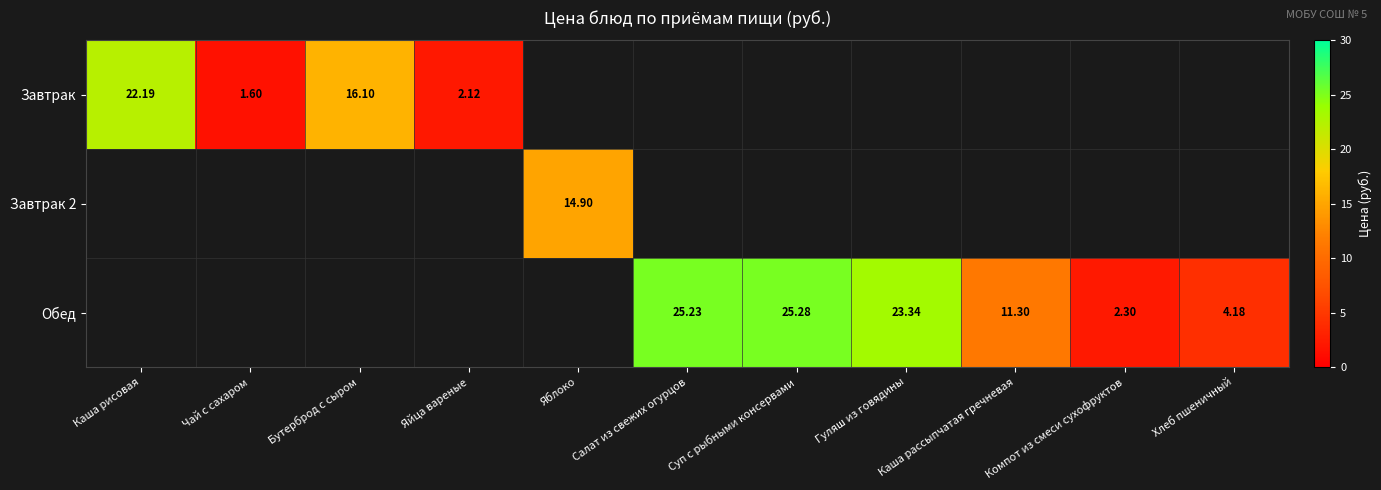

Is it true that Обед equals 43.2 at Салат из свежих огурцов?

False